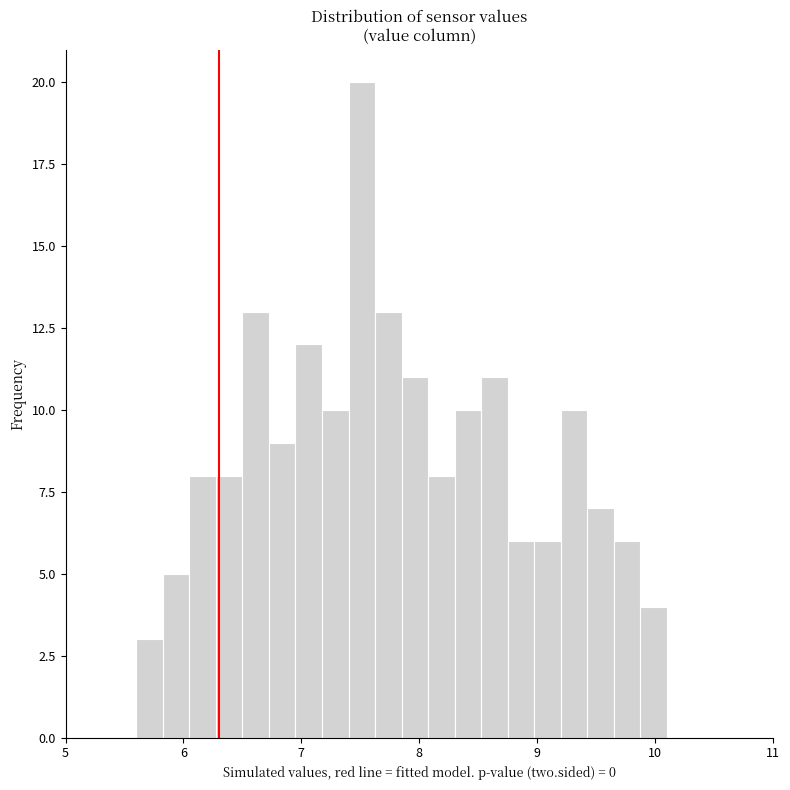

Read against the x-axis, roughly where is the centre of the tallest bar?

7.5